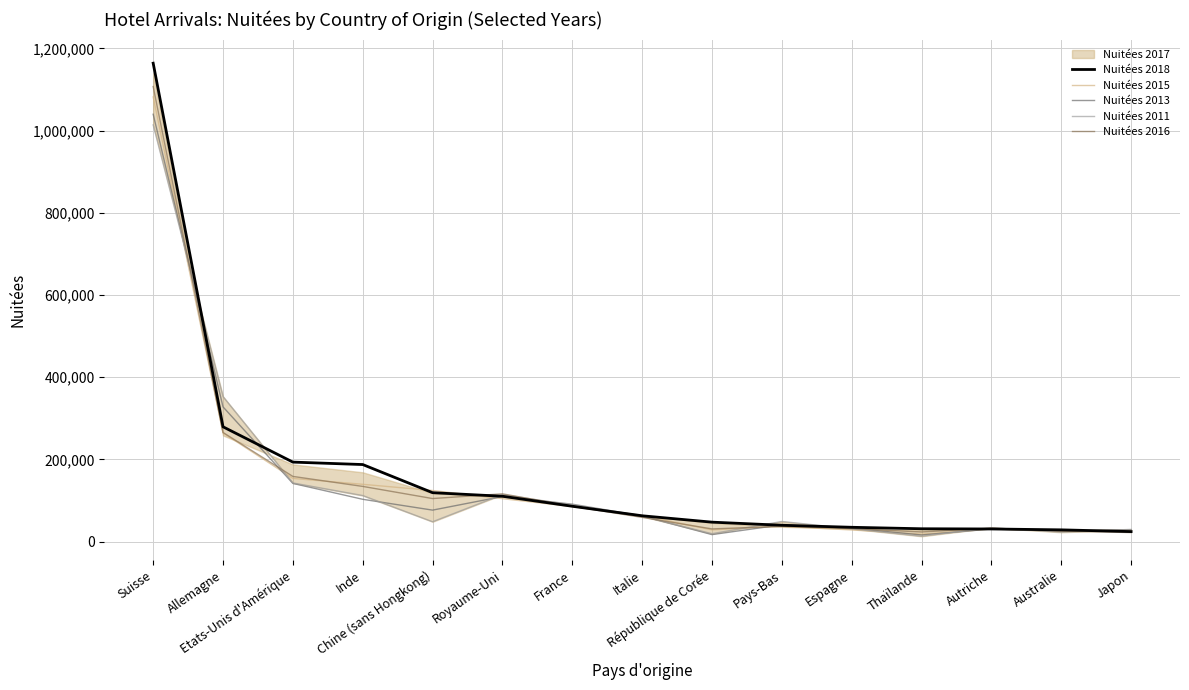

Which series has the largest range (max minus min)?

Nuitées 2018